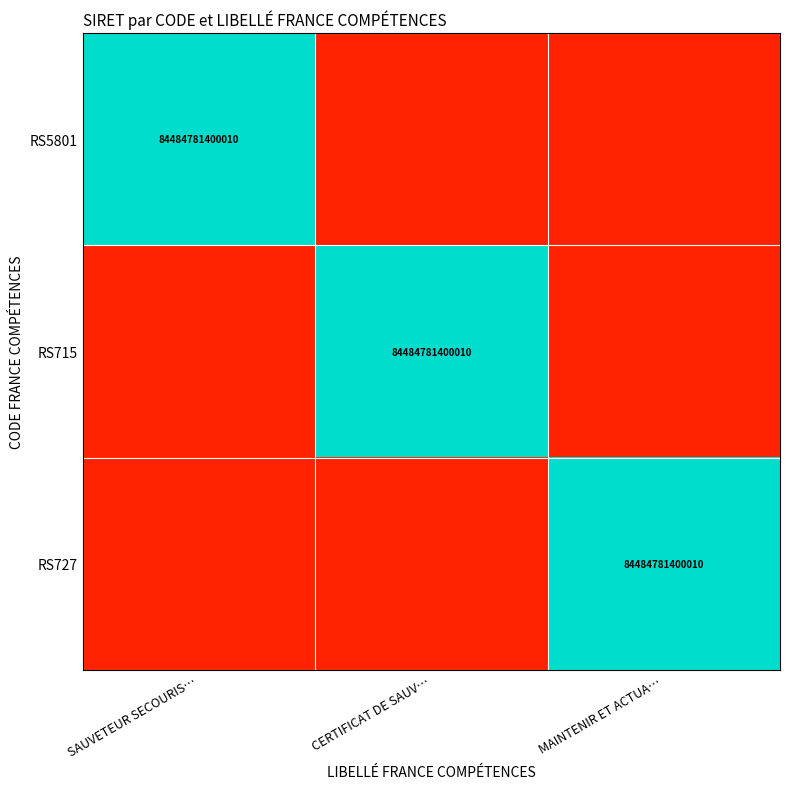

Is it true that RS715 equals 2 at CERTIFICAT DE SAUV…?

False